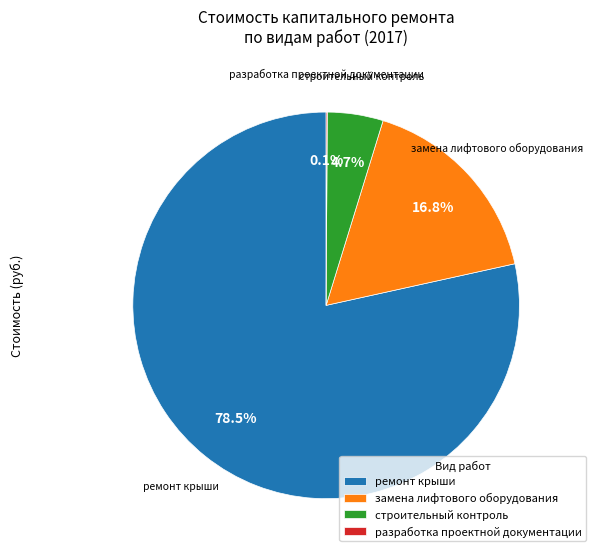

Which category has the biggest portion of the pie?

ремонт крыши